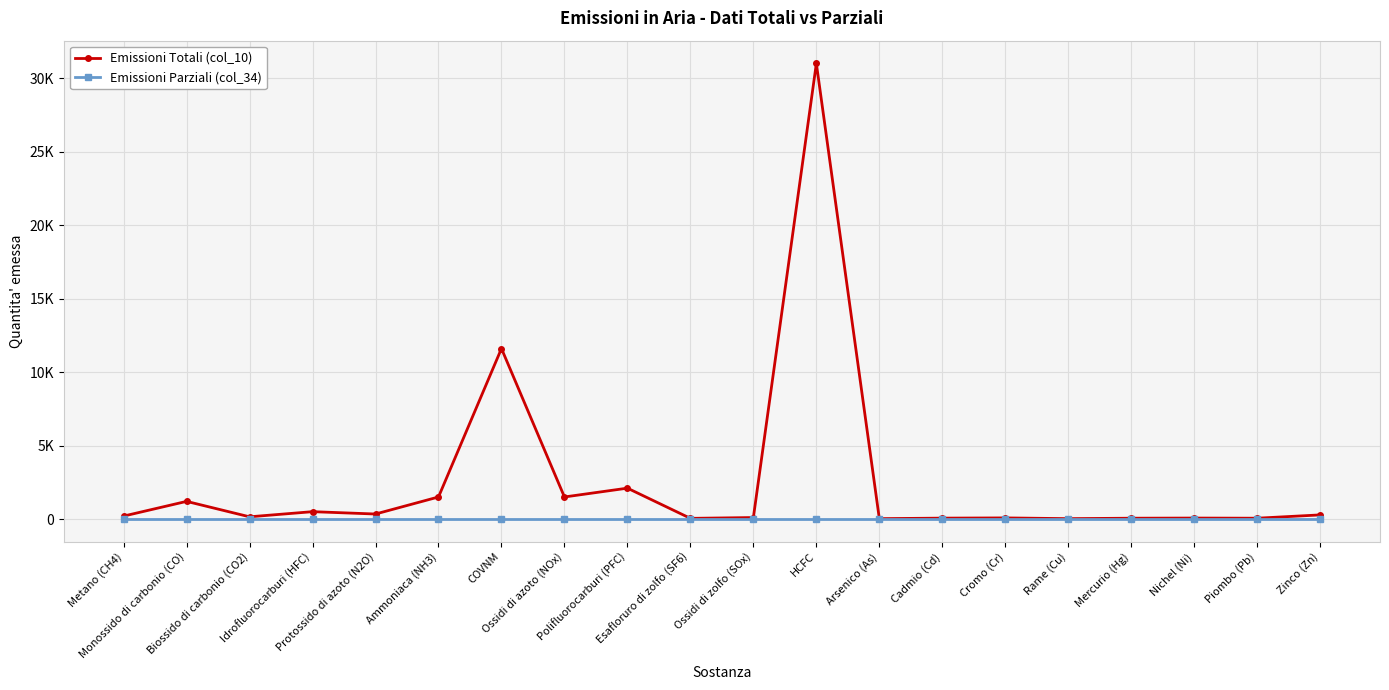

Between Rame (Cu) and Monossido di carbonio (CO), which is larger?

Monossido di carbonio (CO)